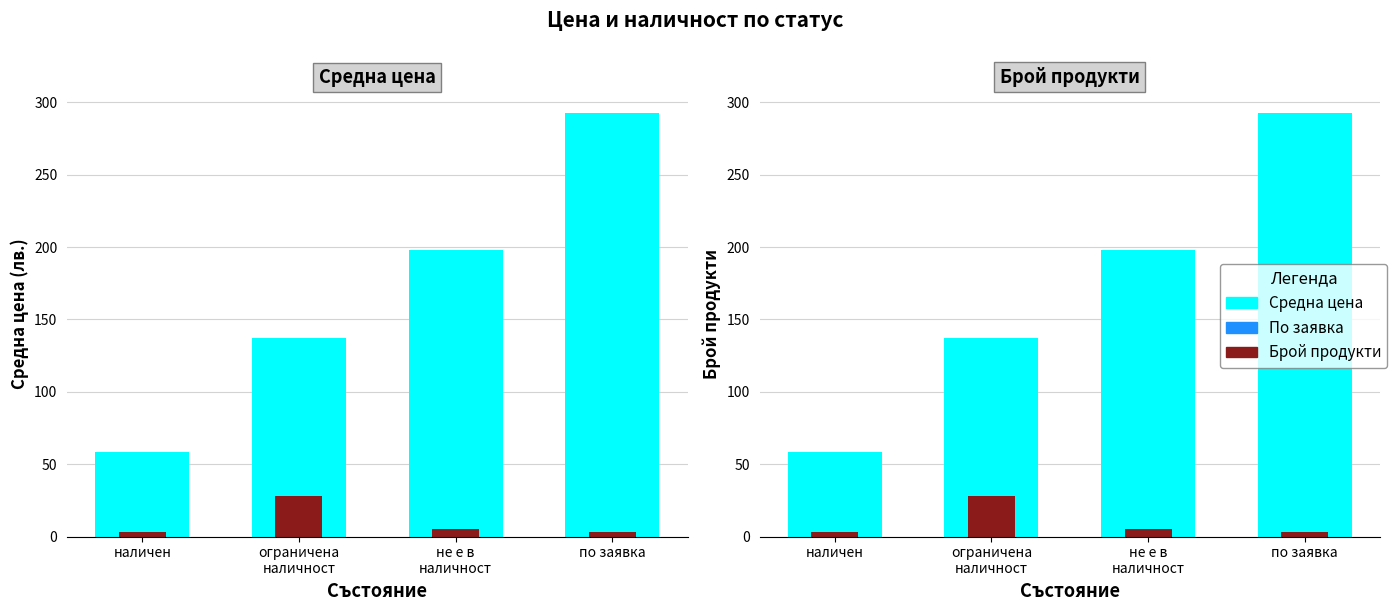

What is the difference between the highest and lowest values at ограничена
наличност?

109.2